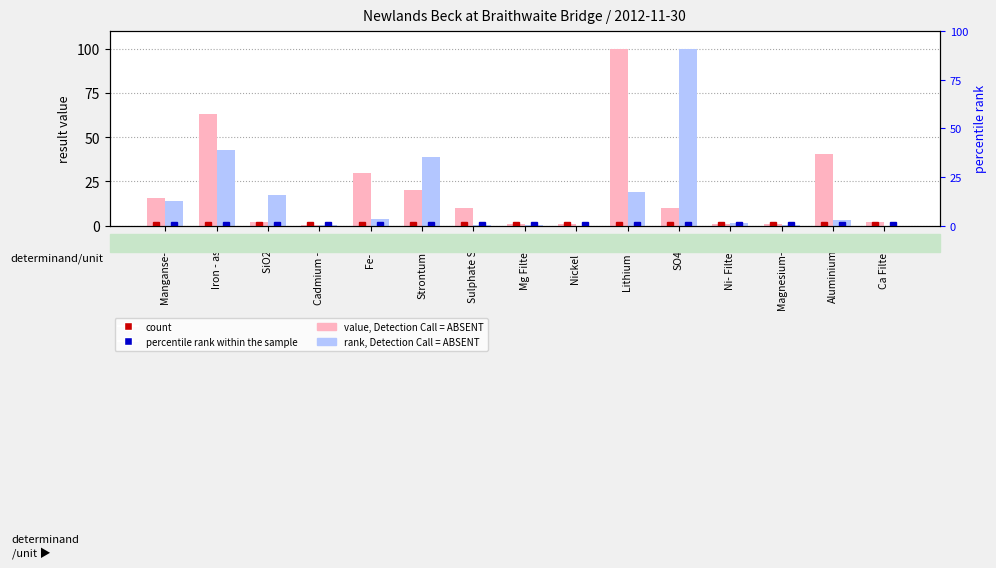

Are the bars grouped side by side (vs. stacked)?

Yes